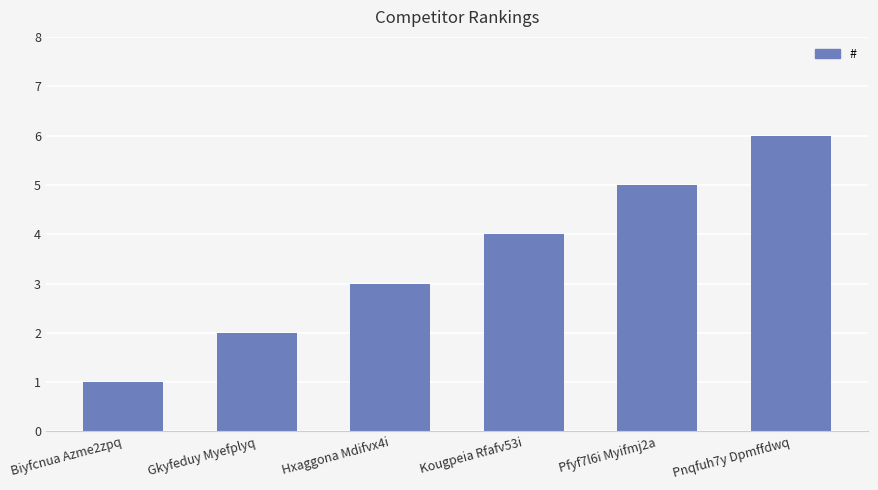

Does the chart contain any negative values?

No